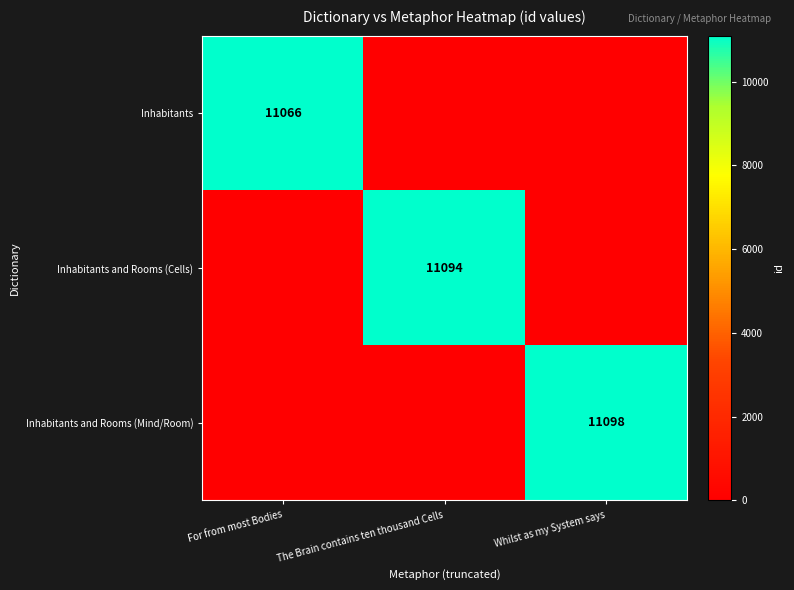

True or false: Inhabitants has a value of 11066 at For from most Bodies.

True